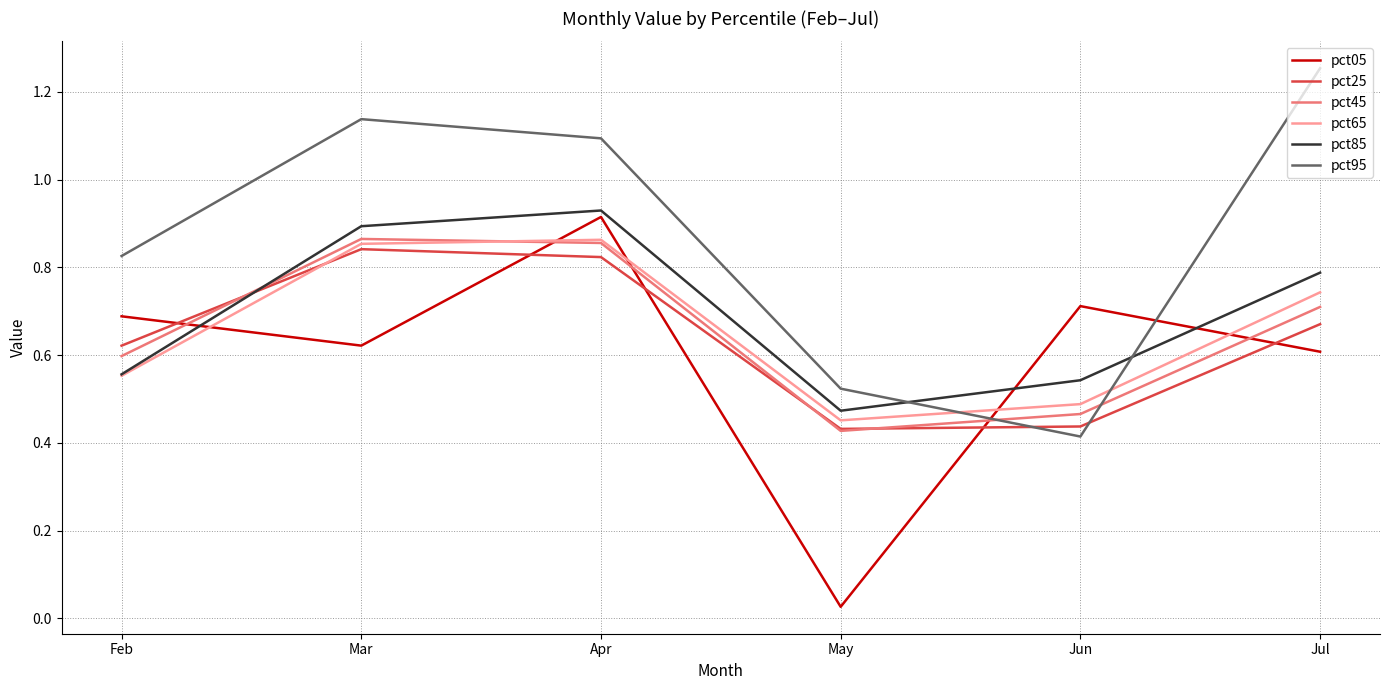

After their last crossing, which series has the higher values: pct05 or pct25?

pct25